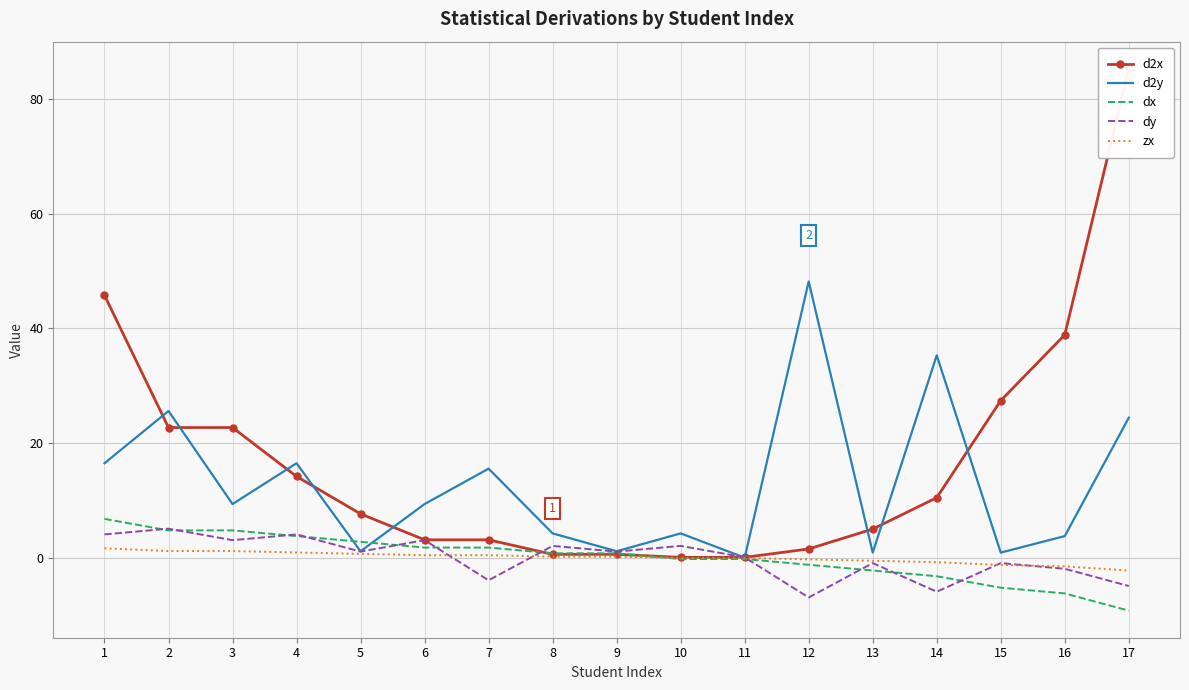

What value does the dx series have at 13?

-2.2